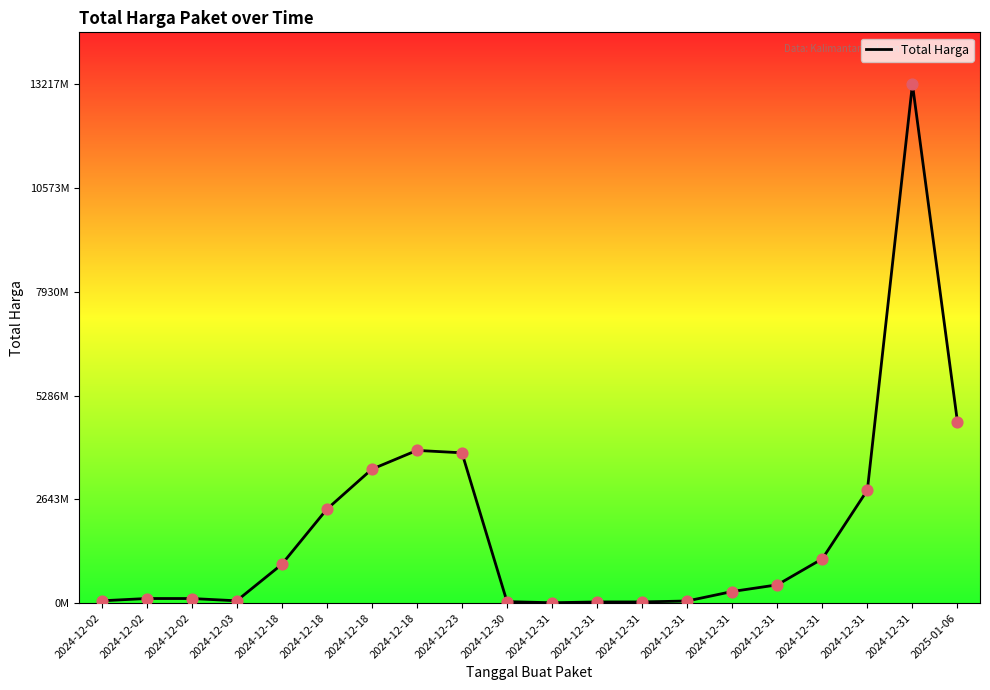

Between 2024-12-02 and 2024-12-18, which is larger?

2024-12-18